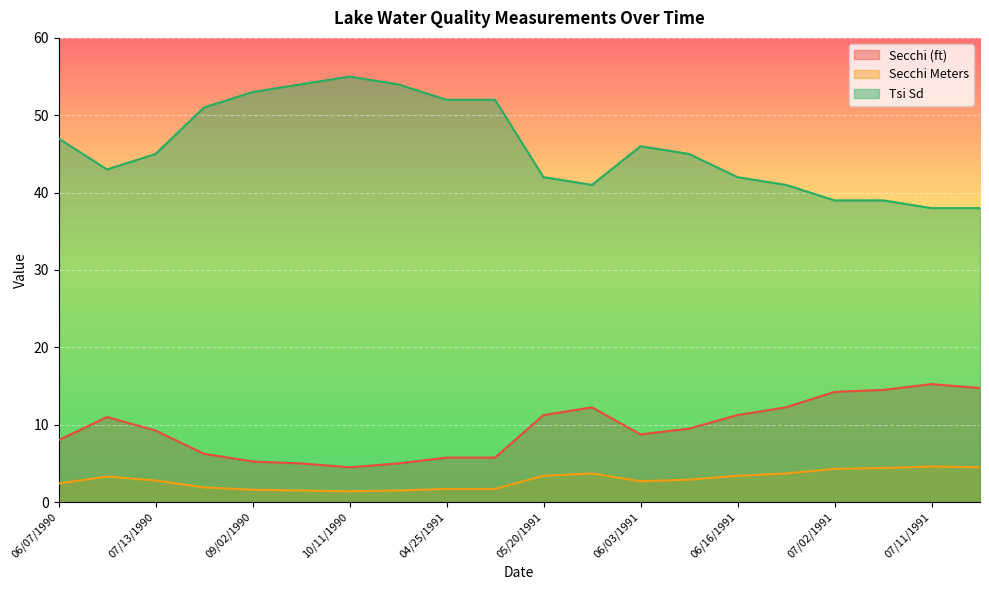

What is the greatest value displayed?

55.0